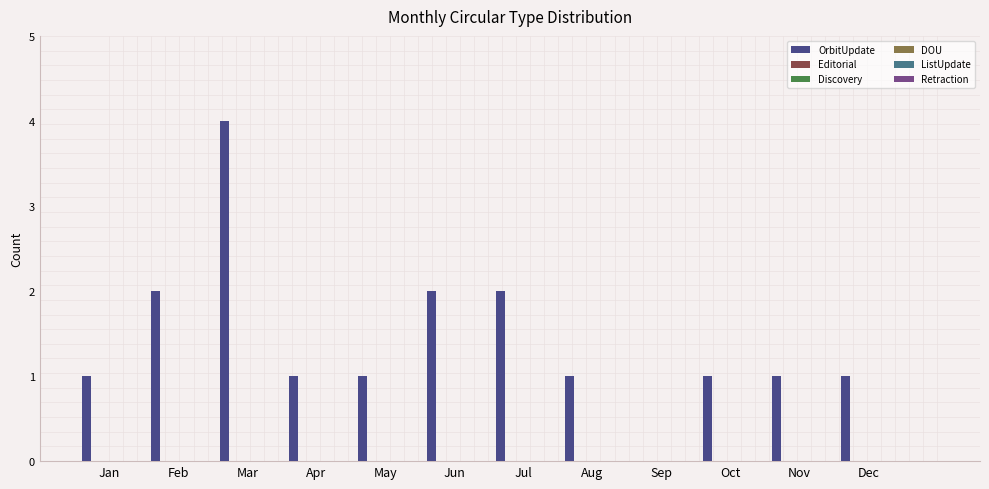

What is the maximum value shown in the chart?

4